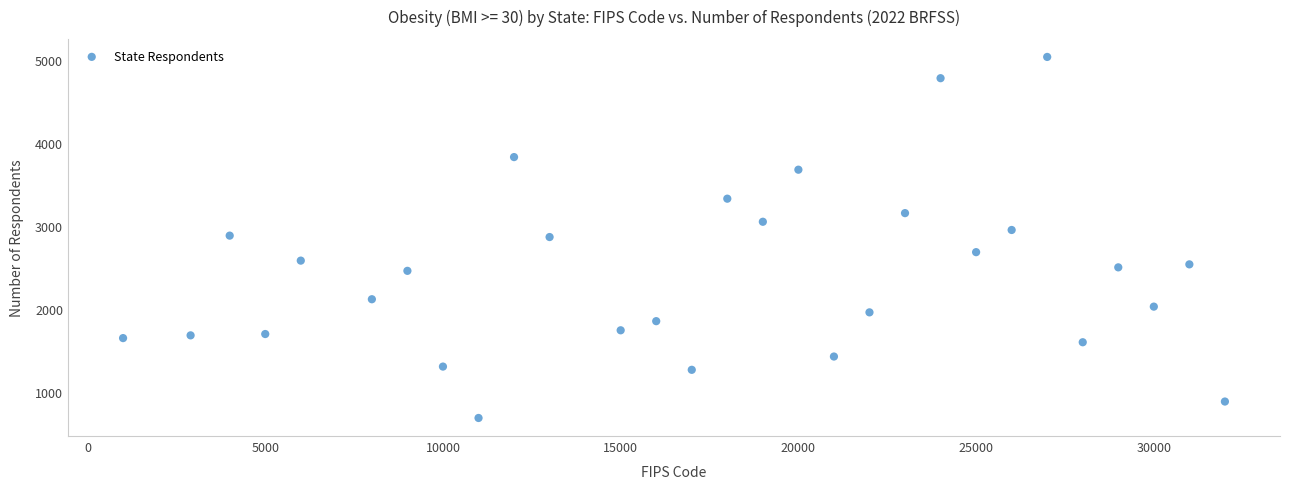

What is the range of X values (max minus min)?

31000